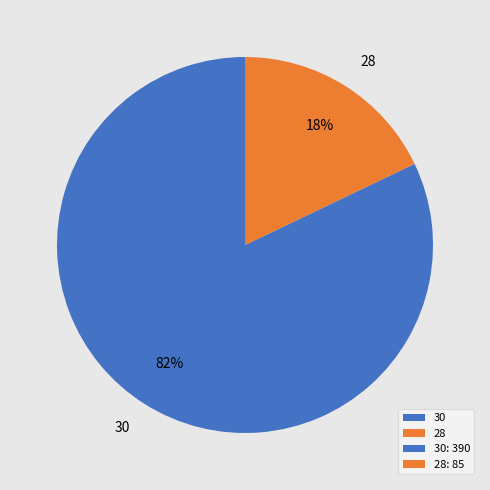

To the nearest percent, what percentage of the pie is 28?

18%